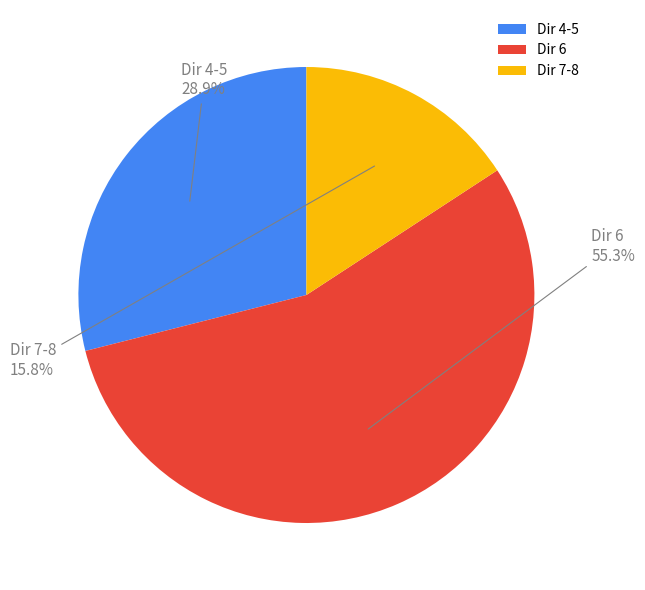

How much of the chart is everything except Dir 6?

44.7%